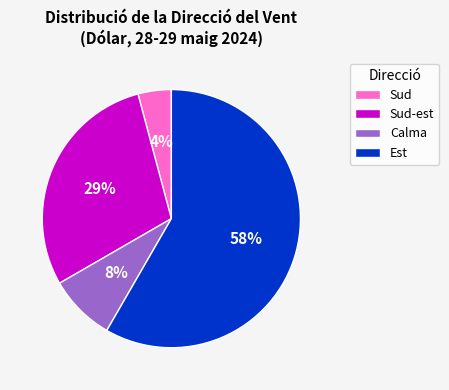

Is there any slice that represents more than half of the pie?

Yes